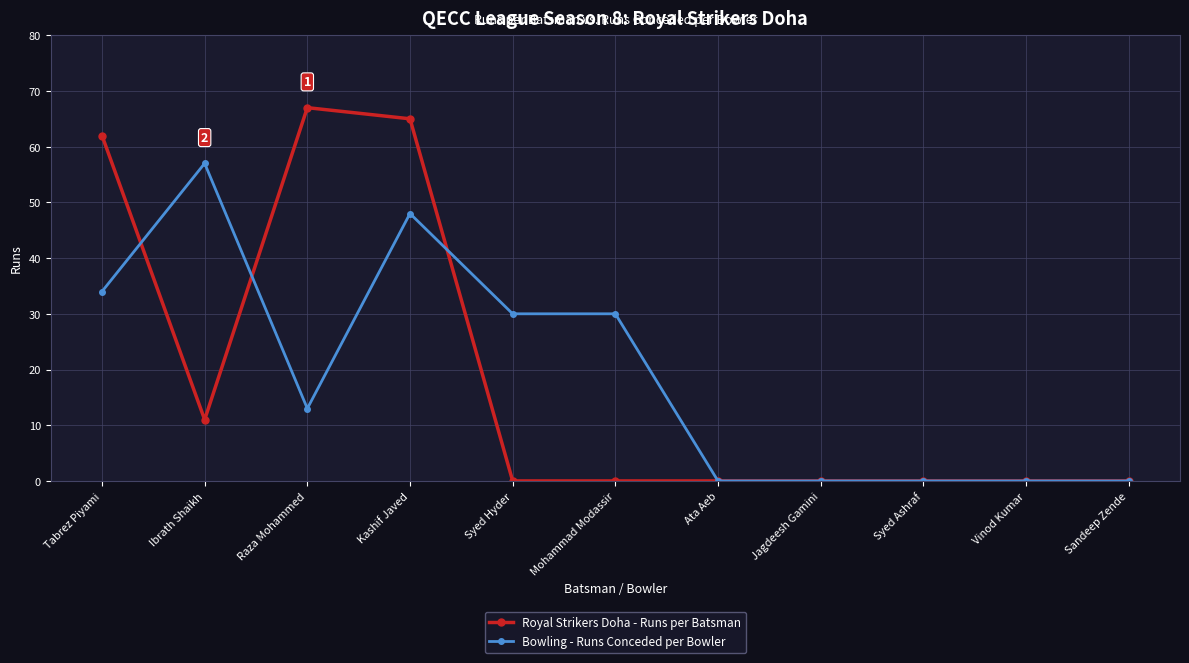

What is the sum of all Bowling - Runs Conceded per Bowler values?

212